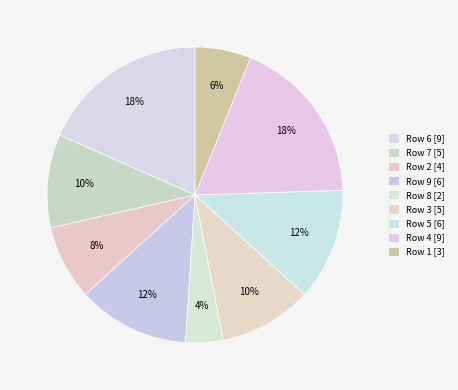

Count the number of slices in the pie.

9